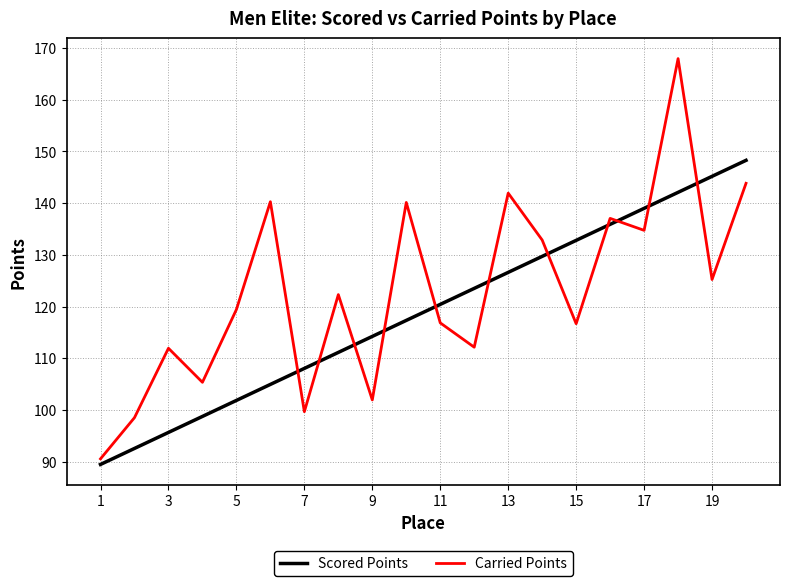

What is the difference between the maximum and minimum values in the Carried Points series?

77.4